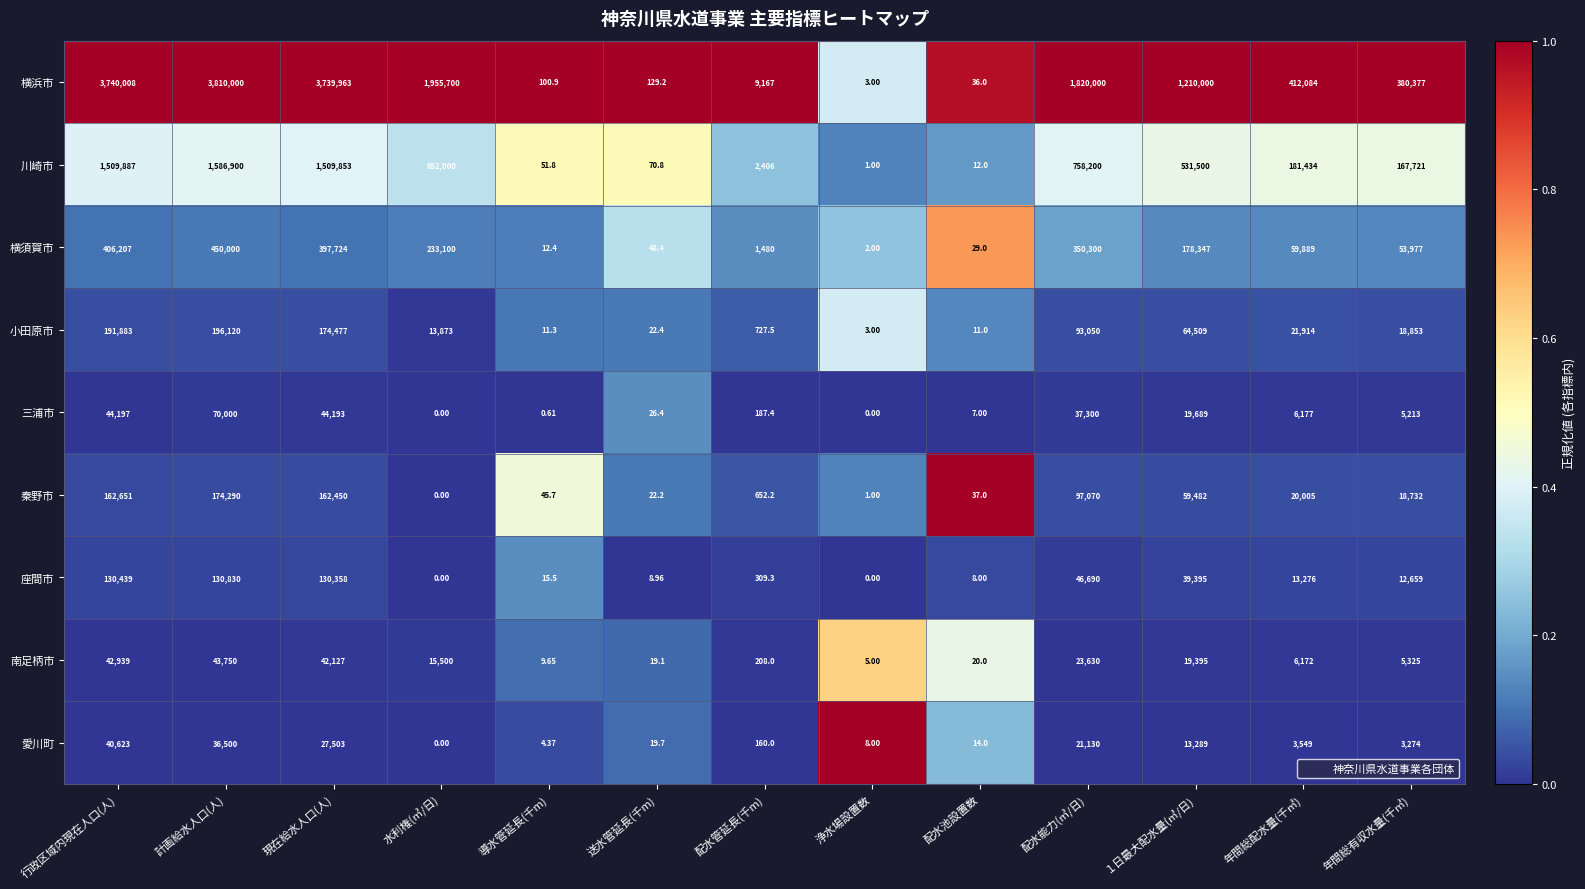

Which category has the highest value across all series?

計画給水人口(人)